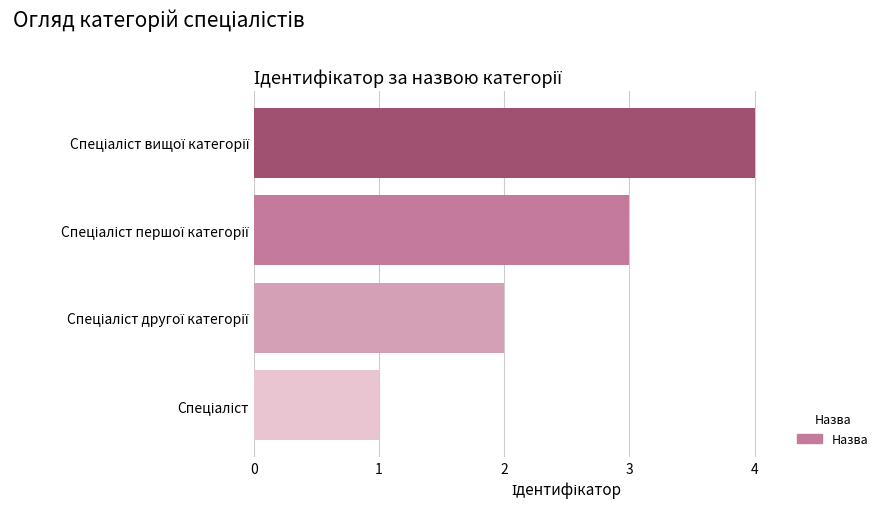

What is the maximum value shown in the chart?

4